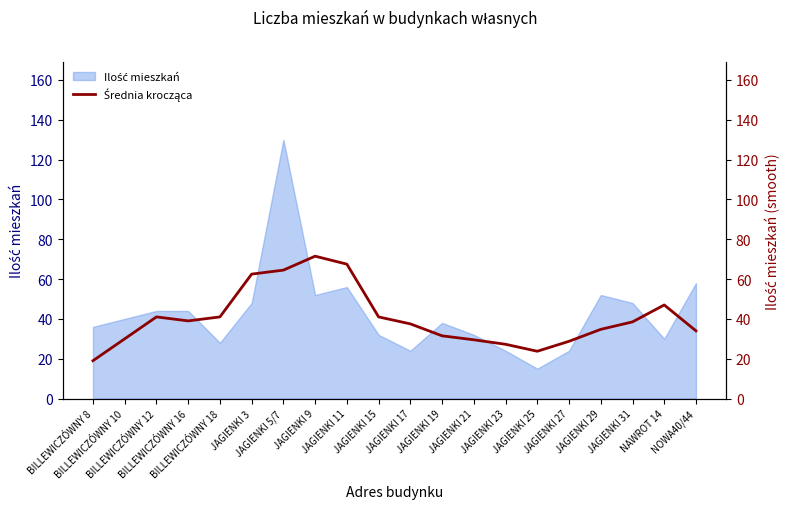

Reading right to left, what are all the values shown in this chart?

NOWA40/44=34.0	NAWROT 14=47.0	JAGIENKI 31=38.5	JAGIENKI 29=34.8	JAGIENKI 27=28.8	JAGIENKI 25=23.8	JAGIENKI 23=27.2	JAGIENKI 21=29.5	JAGIENKI 19=31.5	JAGIENKI 17=37.5	JAGIENKI 15=41.0	JAGIENKI 11=67.5	JAGIENKI 9=71.5	JAGIENKI 5/7=64.5	JAGIENKI 3=62.5	BILLEWICZÓWNY 18=41.0	BILLEWICZÓWNY 16=39.0	BILLEWICZÓWNY 12=41.0	BILLEWICZÓWNY 10=30.0	BILLEWICZÓWNY 8=19.0